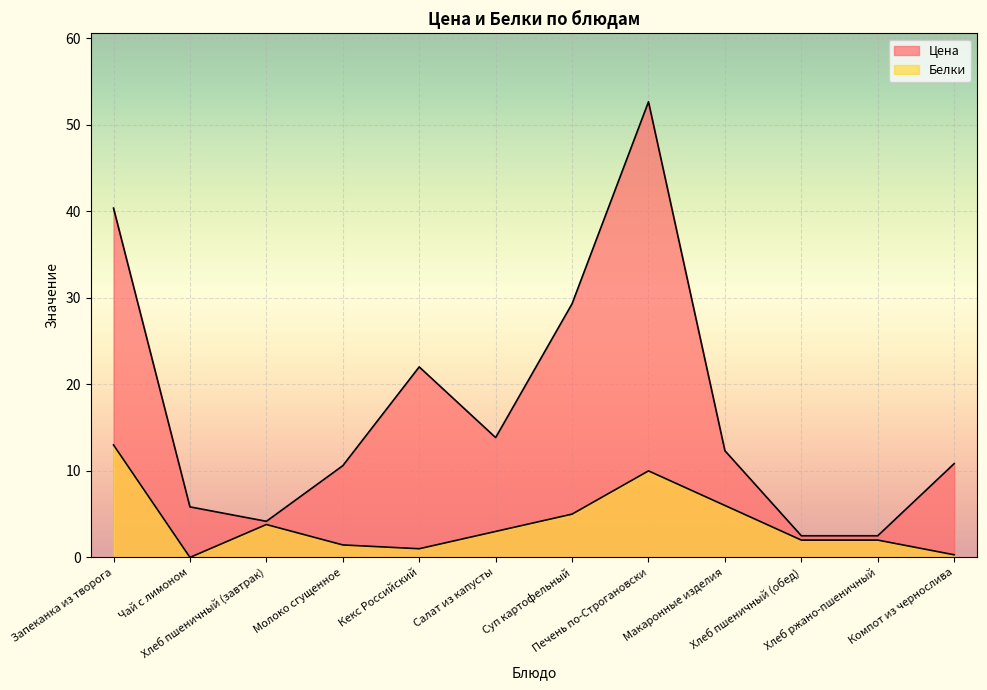

Read the Цена value at Макаронные изделия.

12.3